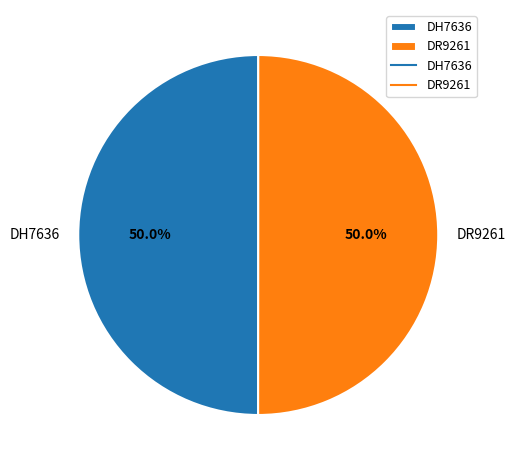

What percentage is NOT represented by DR9261?

50.0%